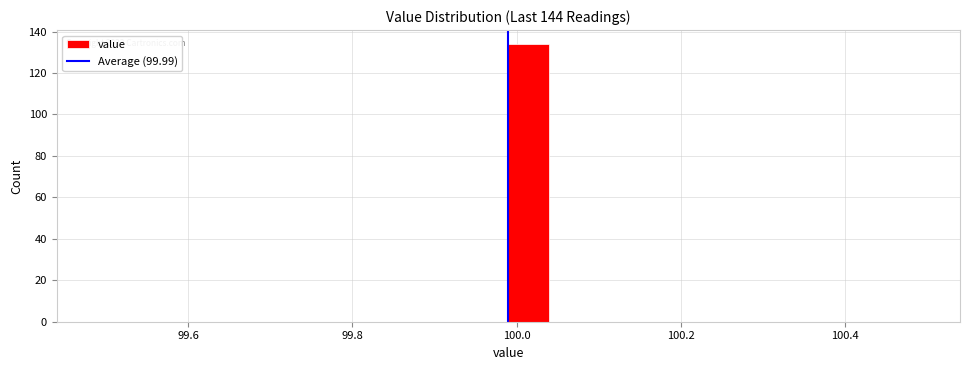

Read against the x-axis, roughly where is the centre of the tallest bar?

100.02